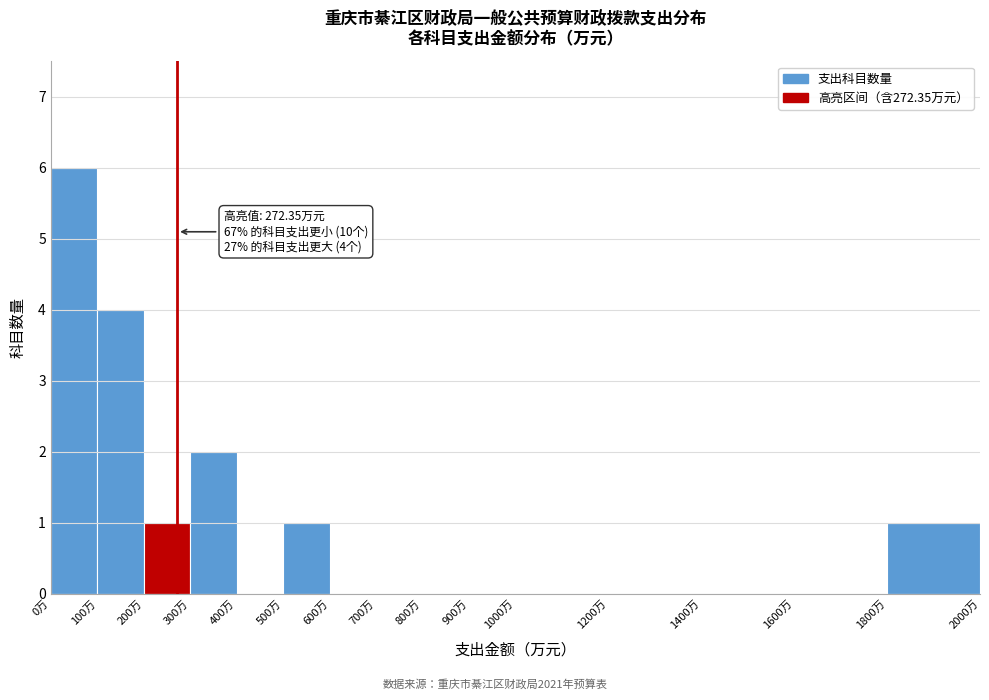

Over which range of the x-axis is the bar tallest?

0 to 100